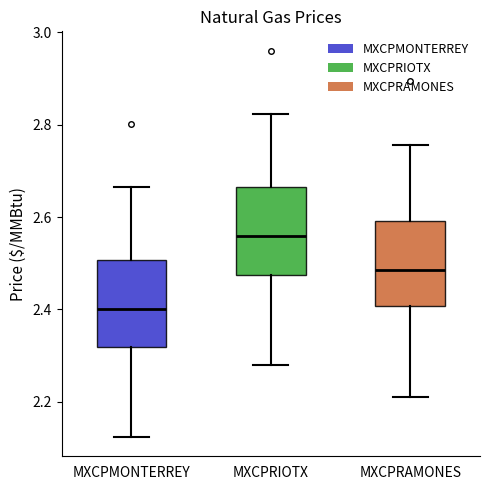

Reading left to right, read every box against the y-axis: the position of its median line, the range the box covers, and the ends of its whiskers. The values are not printed on the chart, so give them approximately, as read against the axis.

MXCPMONTERREY: median 2.40, box 2.32 to 2.50, whiskers 2.12 to 2.66
MXCPRIOTX: median 2.56, box 2.48 to 2.66, whiskers 2.28 to 2.82
MXCPRAMONES: median 2.48, box 2.40 to 2.60, whiskers 2.22 to 2.76